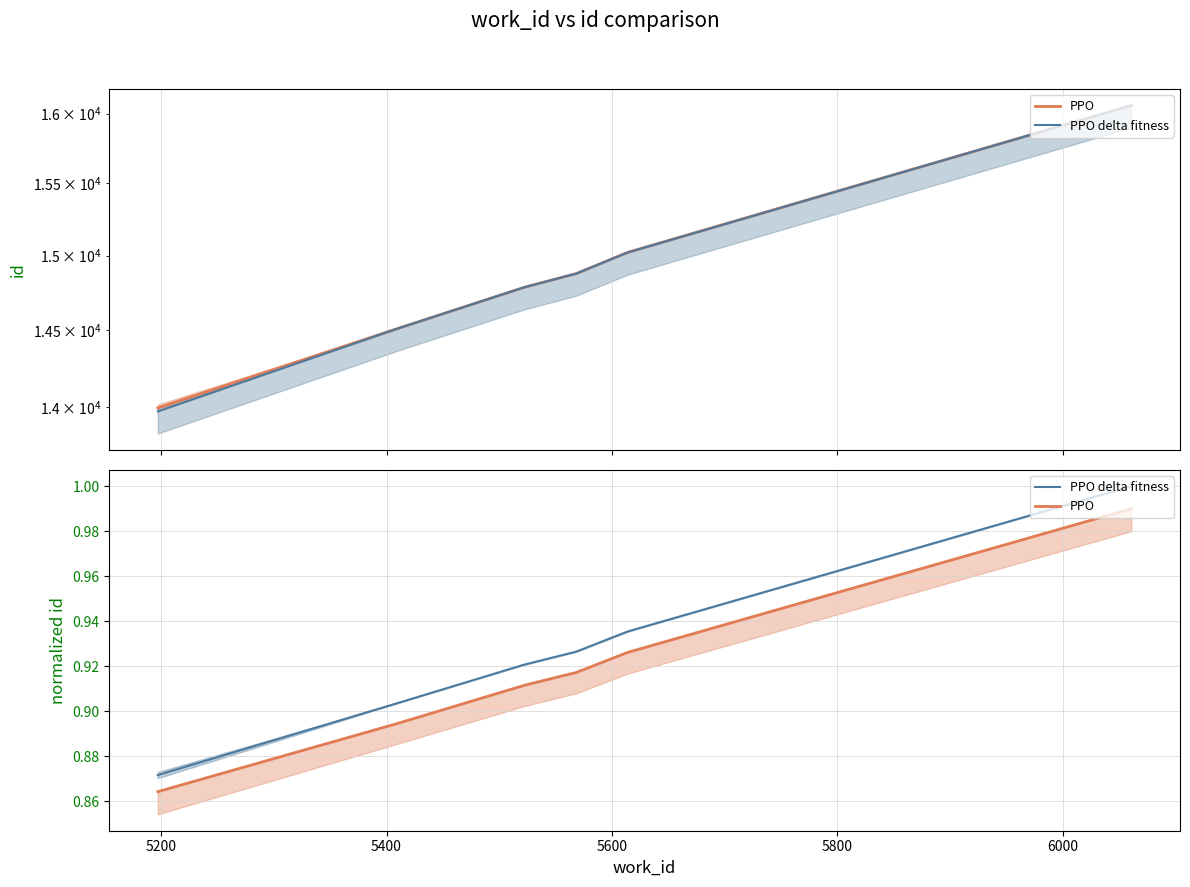

Reading left to right, what are all the values shown in this chart?

PPO: 0.9	0.9	0.9	0.9	0.9	0.9	1.0
PPO delta fitness: 0.9	0.9	0.9	0.9	0.9	0.9	1.0